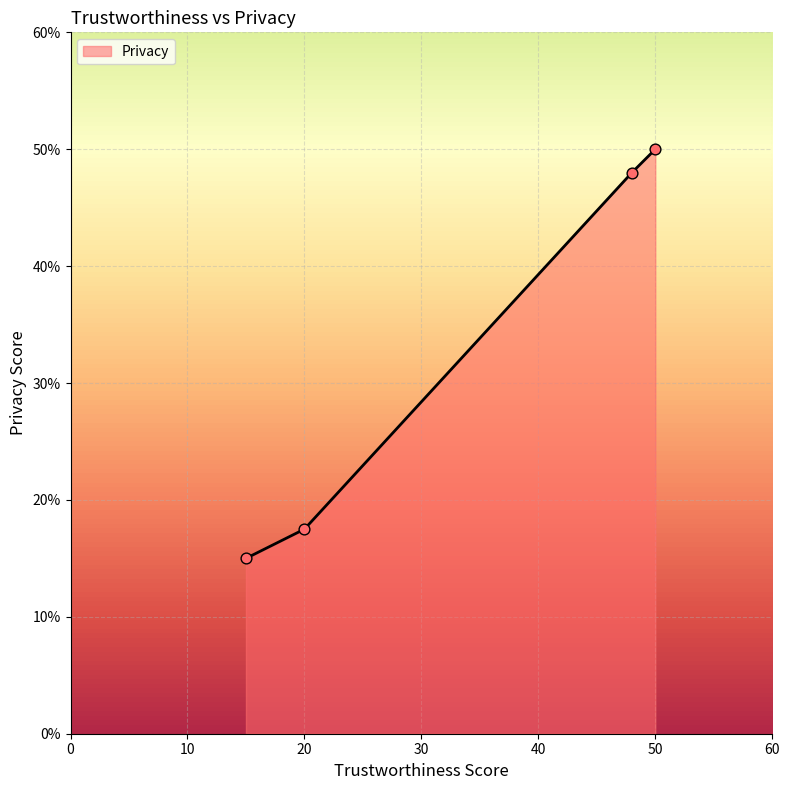

What is the greatest value displayed?

50.0